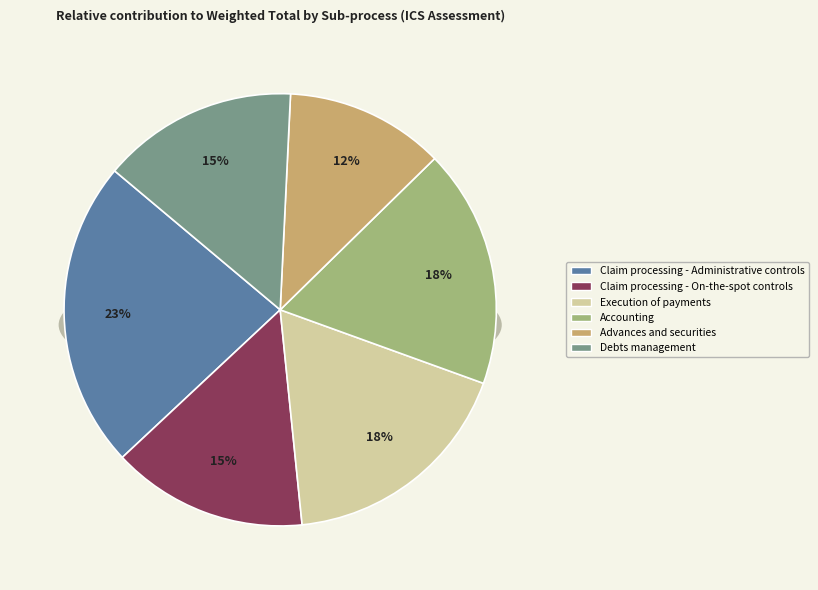

Which slice is the largest?

Claim processing - Administrative controls